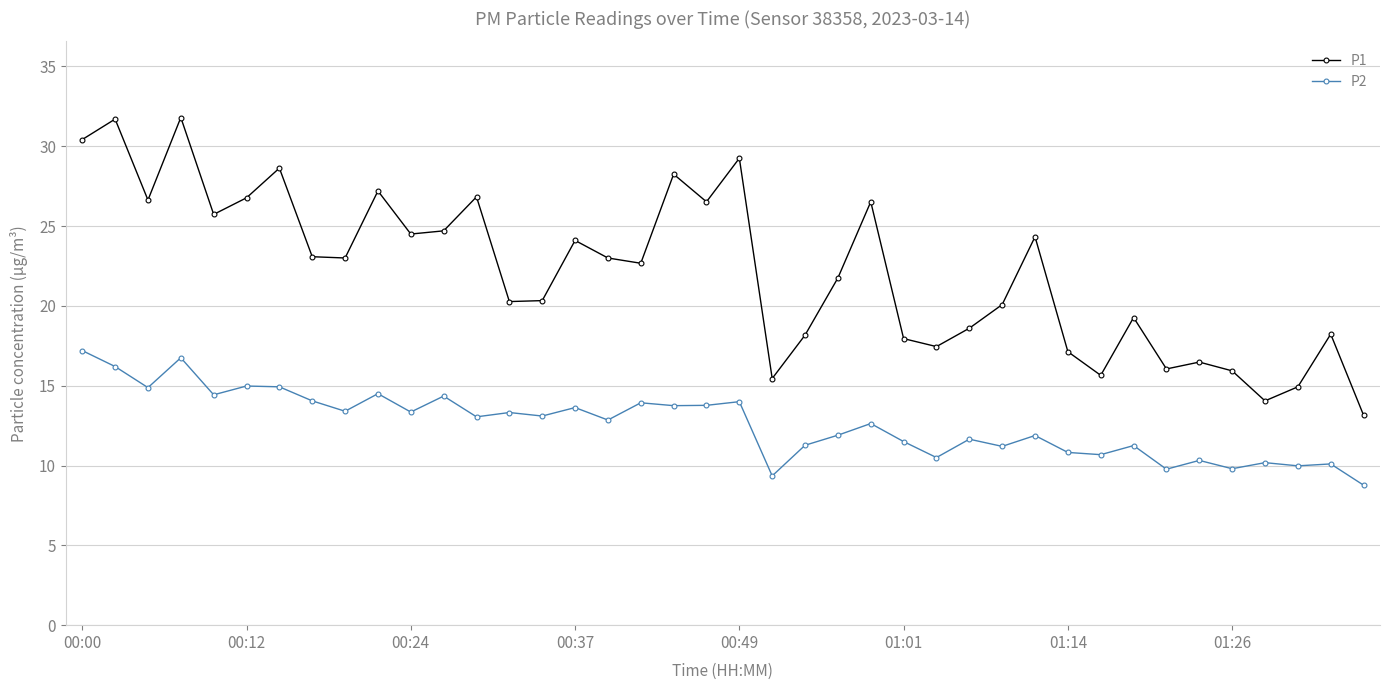

What is the value of the P1 point at the 20th from the left?

26.5